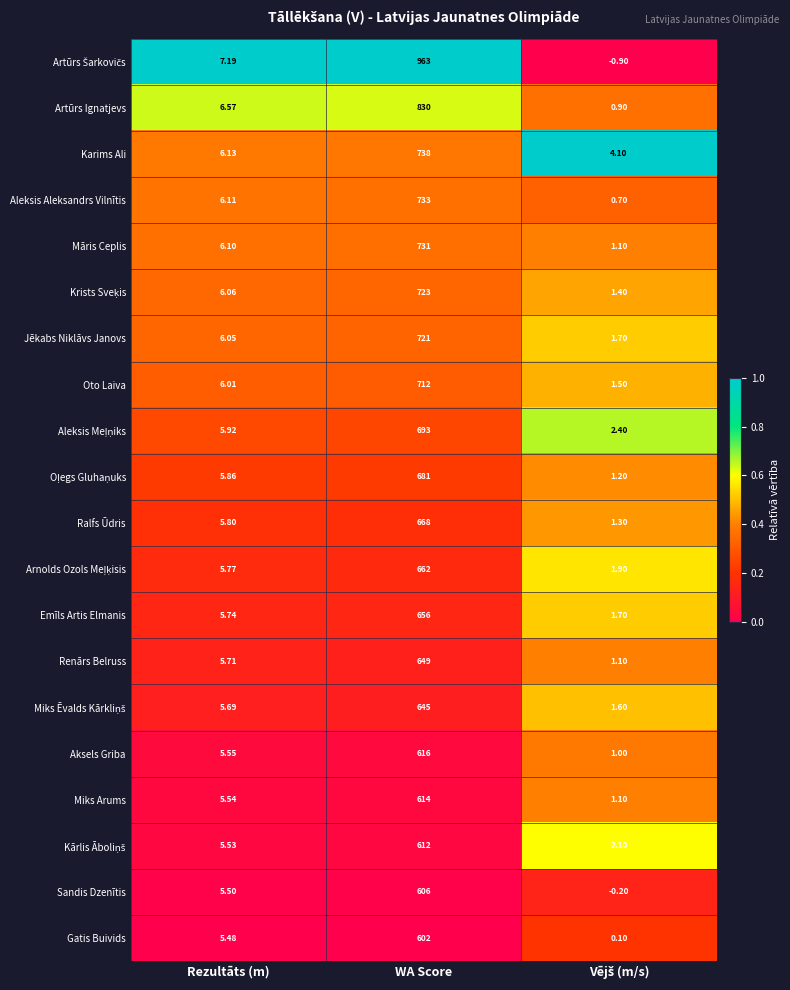

Which category has the highest value across all series?

WA Score